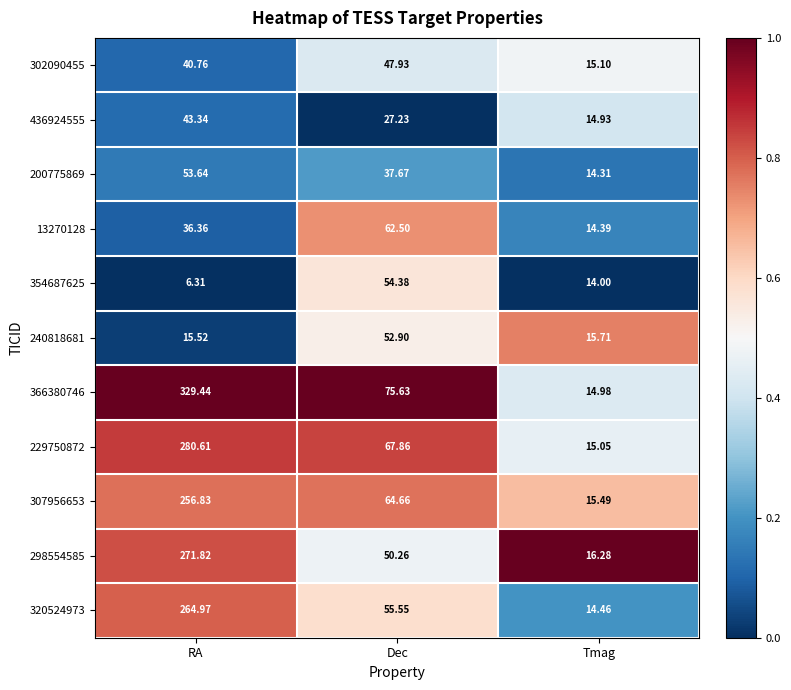

Is the value of 436924555 at Tmag greater than the value of 13270128 at RA?

No